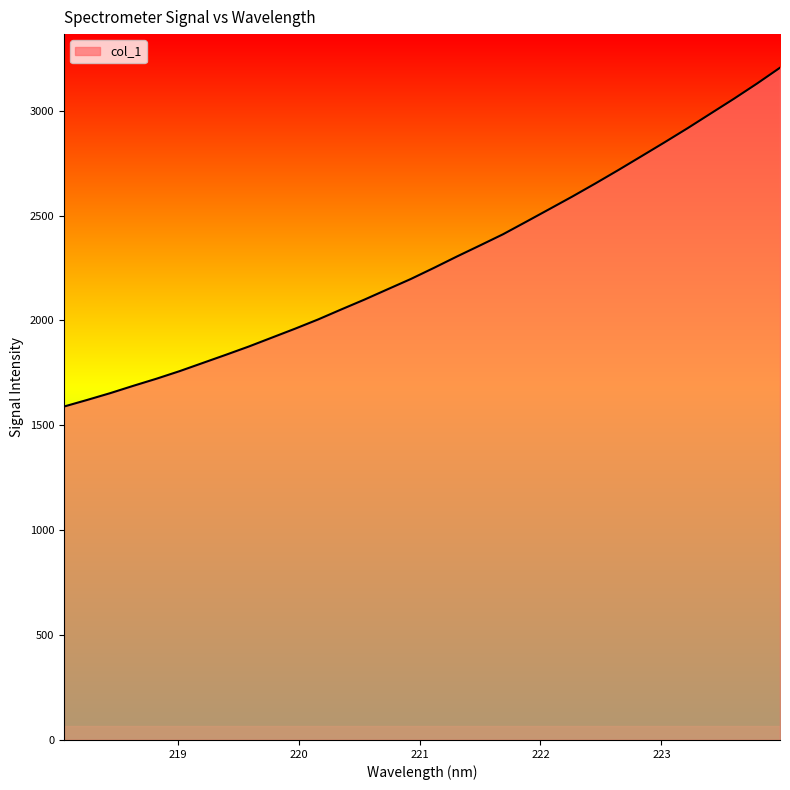

What is the maximum value shown in the chart?

3205.1